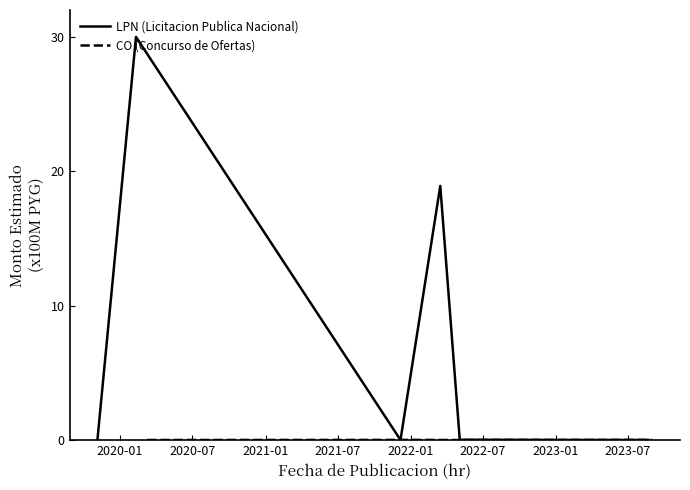

How many times do CO (Concurso de Ofertas) and LPN (Licitacion Publica Nacional) cross each other?

1